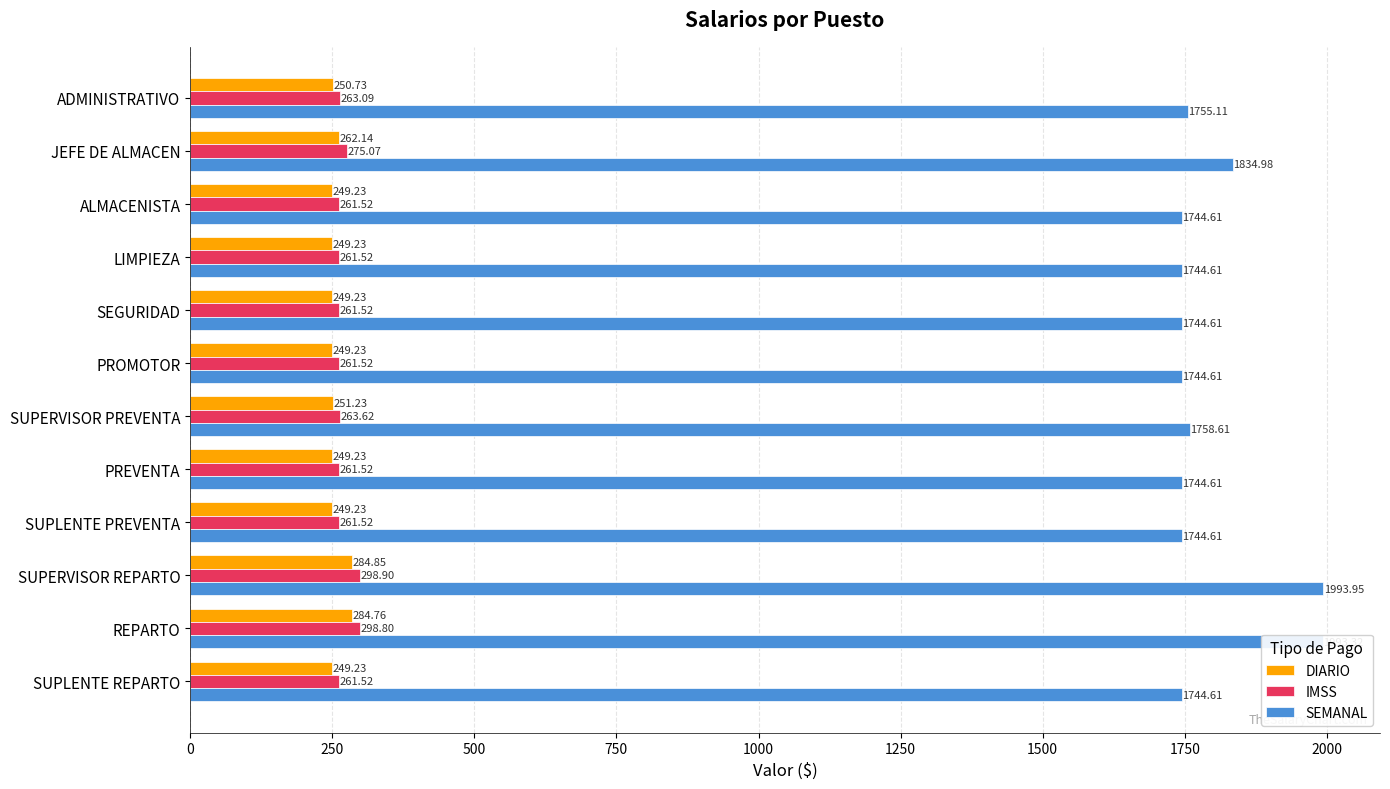

List the series in order of their peak value, lowest first.

DIARIO, IMSS, SEMANAL